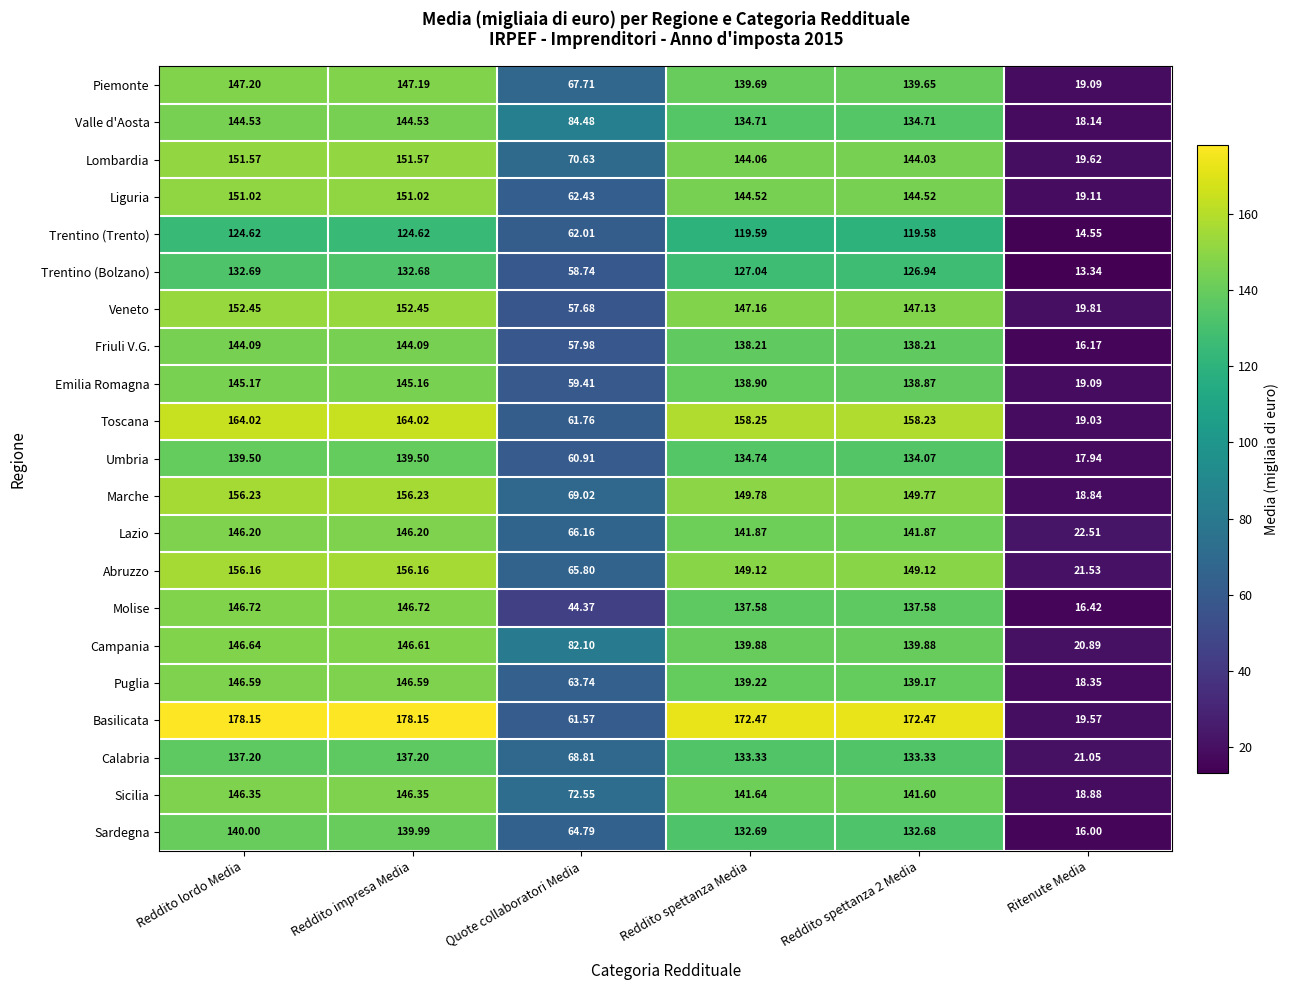

Which series has the widest spread of values?

Basilicata